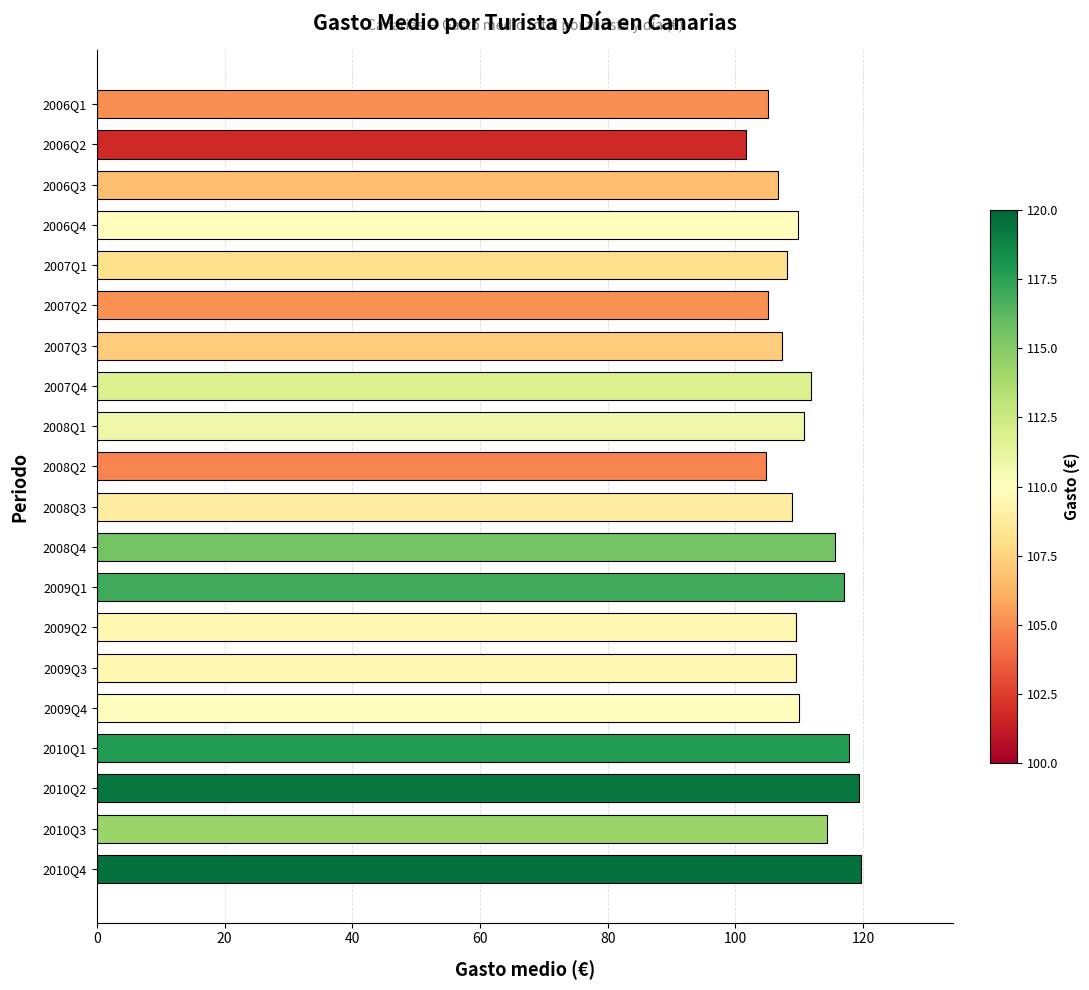

At which category does the chart reach its minimum across all series?

2006Q2